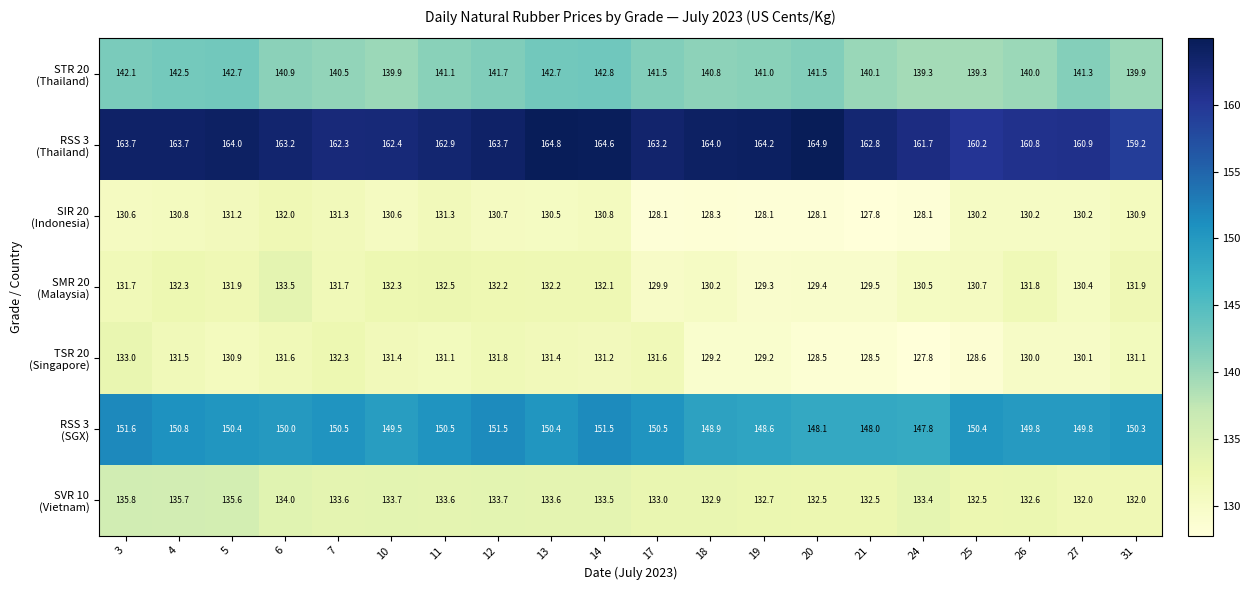

What is the total value across all series at 14?

986.5